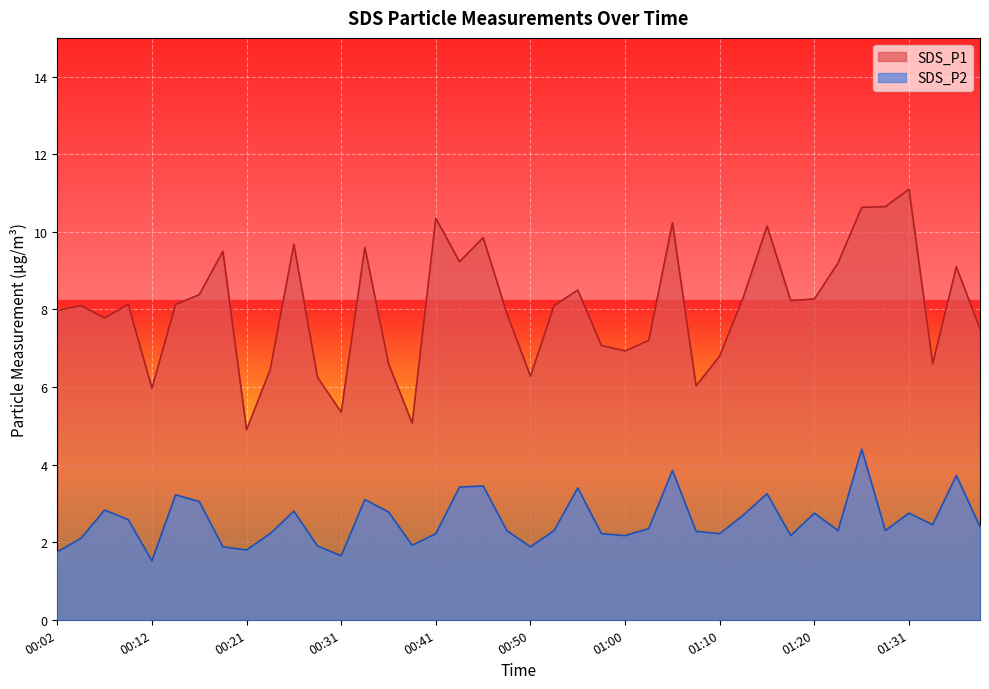

Reading right to left, what are all the values shown in this chart?

SDS_P1: 7.5	9.1	6.6	11.1	10.7	10.6	9.2	8.3	8.2	10.2	8.3	6.8	6.0	10.2	7.2	6.9	7.1	8.5	8.1	6.3	7.9	9.8	9.2	10.3	5.1	6.6	9.6	5.3	6.2	9.7	6.5	4.9	9.5	8.4	8.1	6.0	8.1	7.8	8.1	8.0
SDS_P2: 2.4	3.7	2.5	2.8	2.3	4.4	2.3	2.8	2.2	3.2	2.7	2.2	2.3	3.9	2.4	2.2	2.2	3.4	2.3	1.9	2.3	3.5	3.4	2.2	1.9	2.8	3.1	1.6	1.9	2.8	2.2	1.8	1.9	3.0	3.2	1.5	2.6	2.8	2.1	1.8